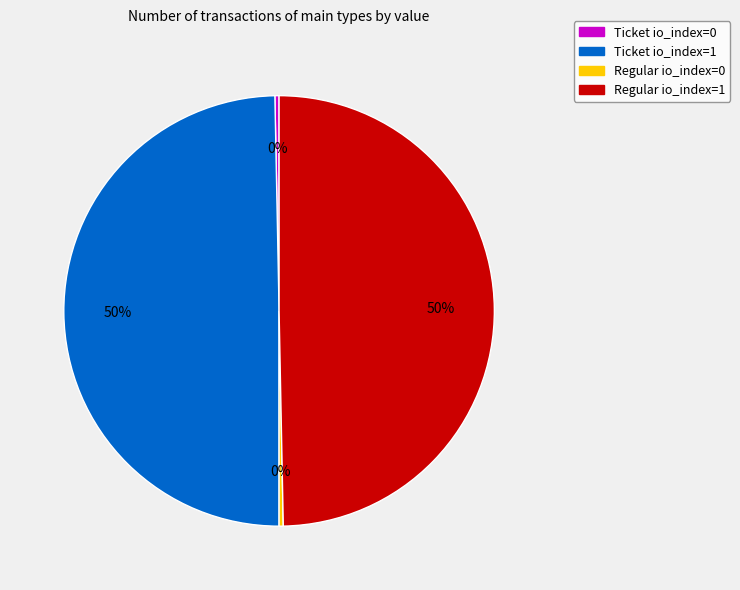

Does Regular io_index=0 account for over 50% of the chart?

No